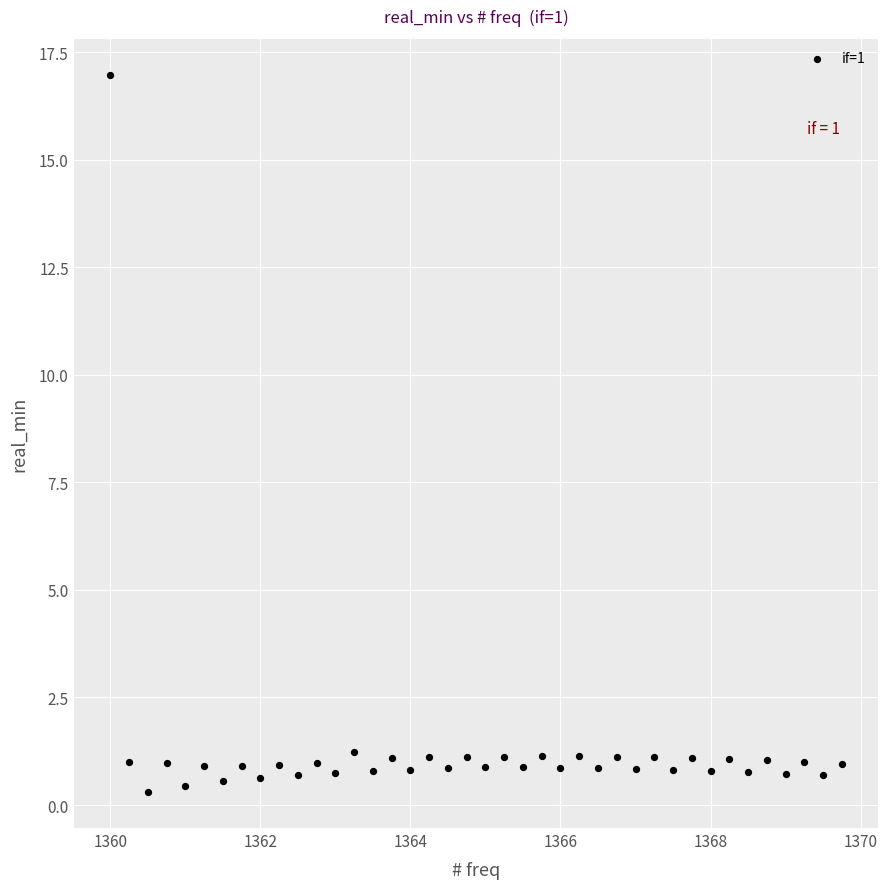

What is the range of Y values (max minus min)?

16.7